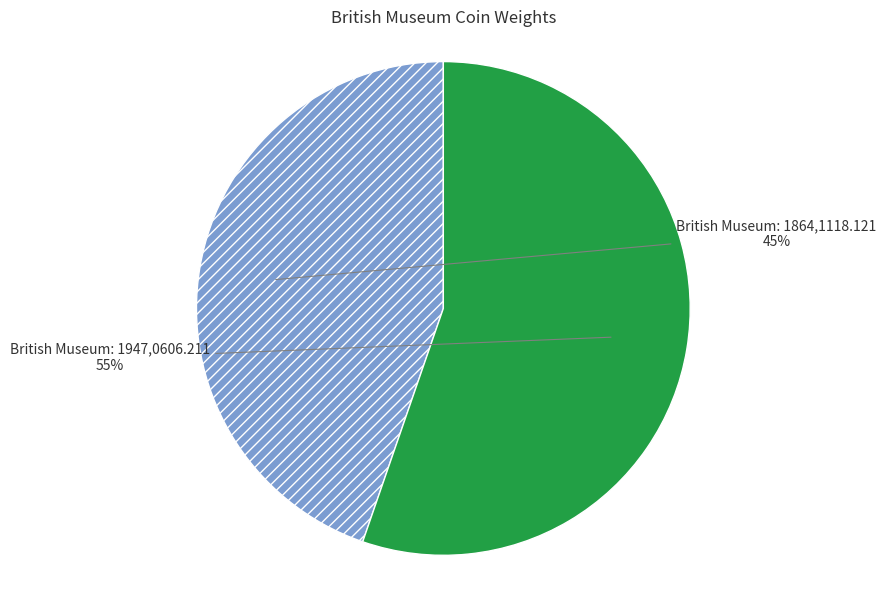

Is it true that British Museum: 1864,1118.121 is 57% of the pie?

False